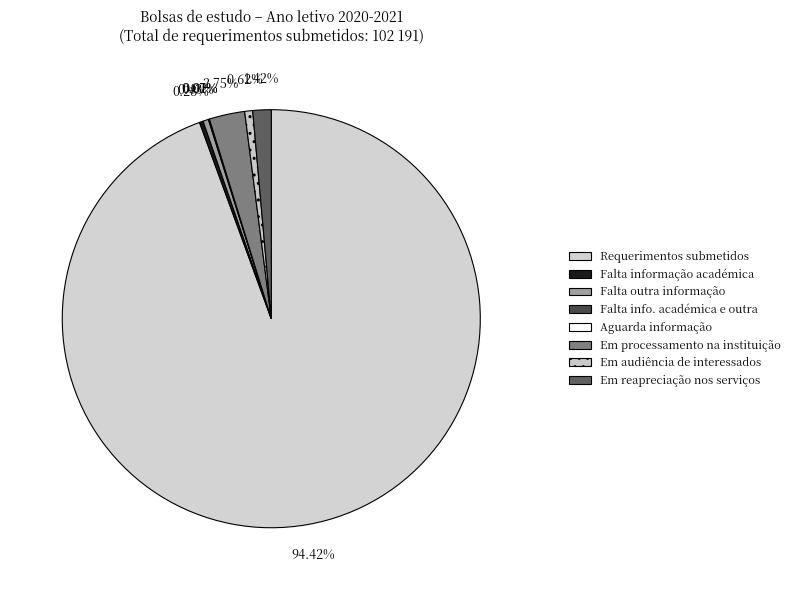

How many segments does this pie chart have?

8